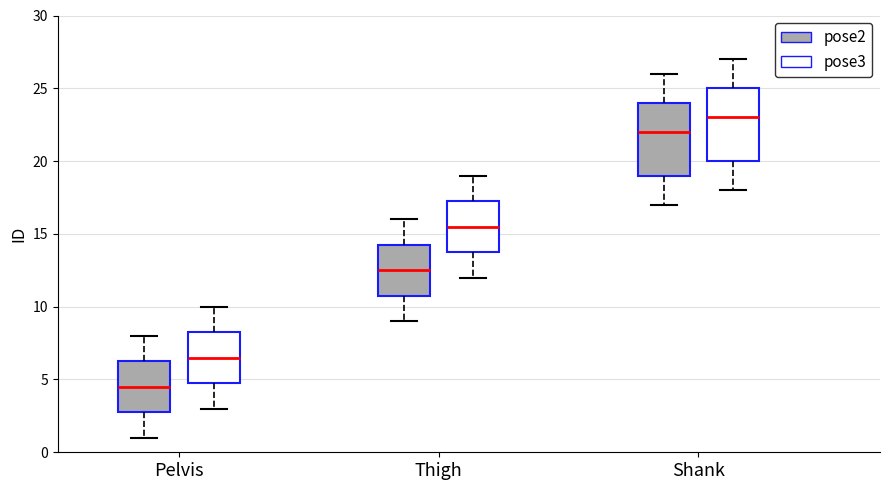

Reading left to right, transcribe this box plot: for each box, give where its median line is, the range the box spans, and where its two whiskers end, as read against the y-axis. The values are not printed on the chart, so give them approximately, as read against the axis.

Pelvis (pose2): median 4.5, box 3.0 to 6.5, whiskers 1.0 to 8.0
Pelvis (pose3): median 6.5, box 5.0 to 8.5, whiskers 3.0 to 10.0
Thigh (pose2): median 12.5, box 11.0 to 14.5, whiskers 9.0 to 16.0
Thigh (pose3): median 15.5, box 14.0 to 17.5, whiskers 12.0 to 19.0
Shank (pose2): median 22.0, box 19.0 to 24.0, whiskers 17.0 to 26.0
Shank (pose3): median 23.0, box 20.0 to 25.0, whiskers 18.0 to 27.0